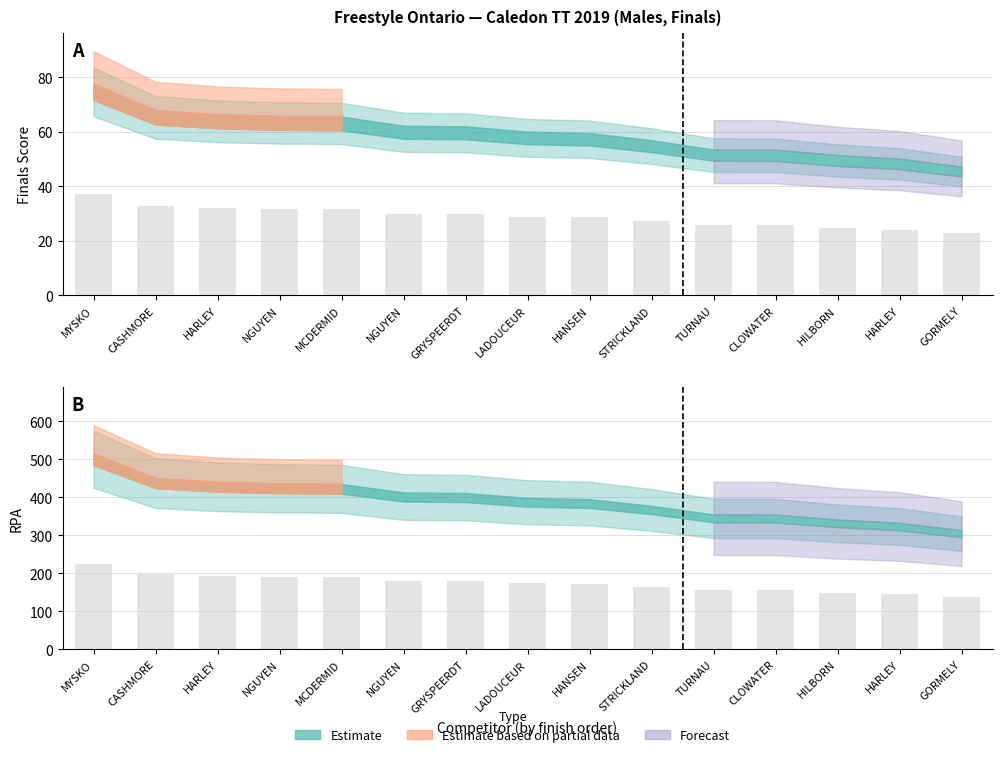

At which category is the sum across all series the highest?

MYSKO